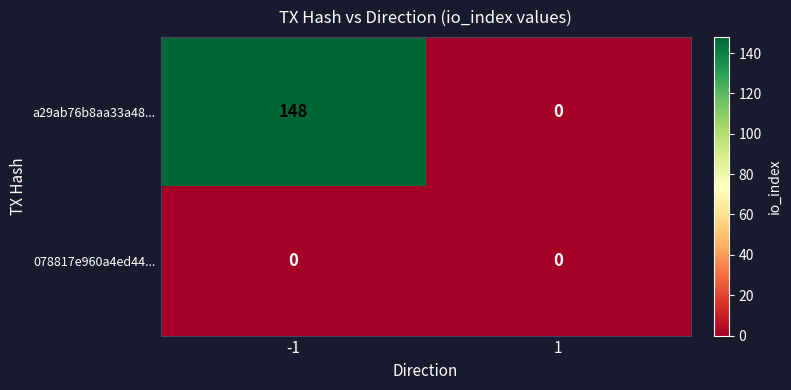

List the series in order of their peak value, highest first.

a29ab76b8aa33a48..., 078817e960a4ed44...